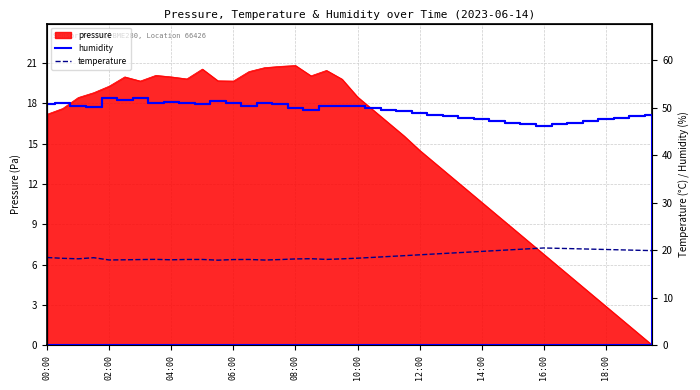

True or false: humidity_line and temperature cross at least once.

False